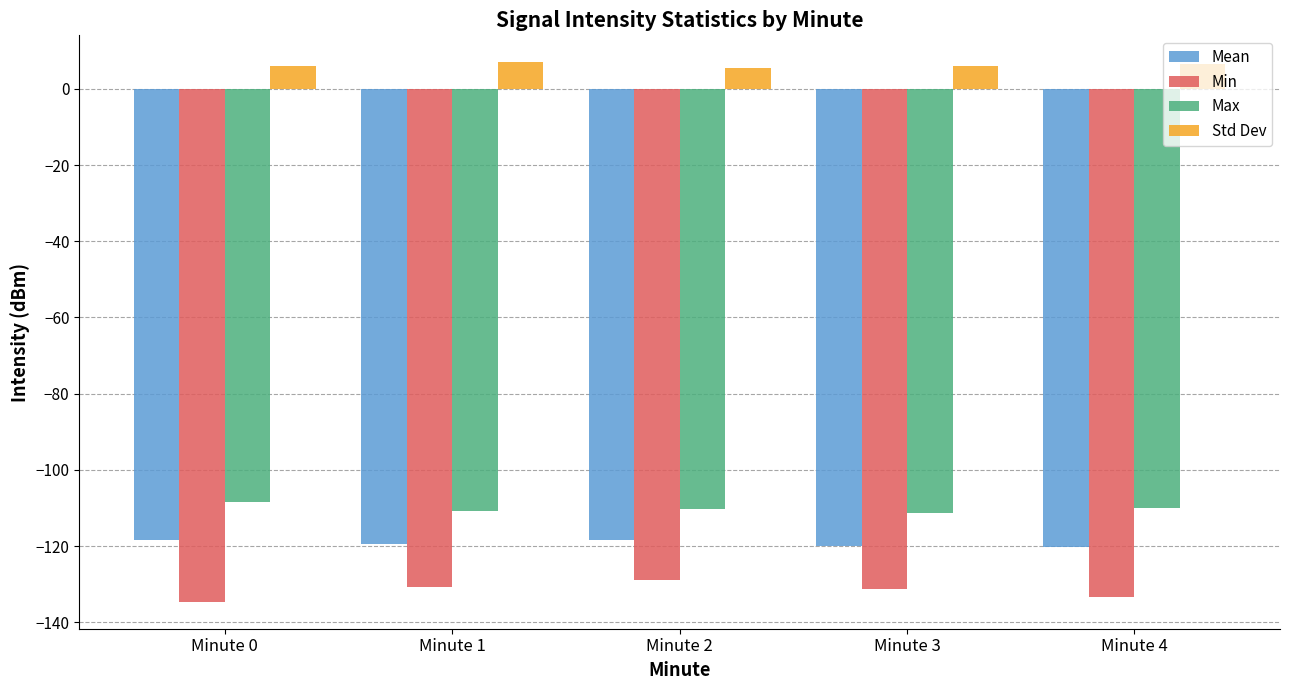

What is the difference between the highest and lowest values at Minute 4?

140.0